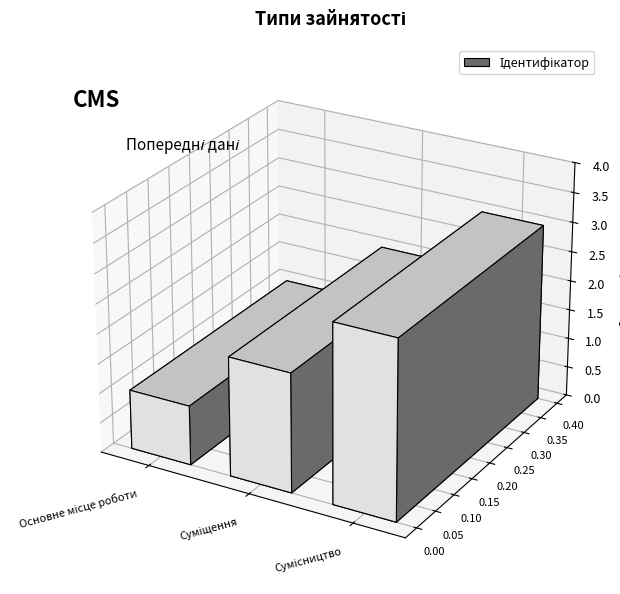

List the labels in order of value, smallest first.

Основне місце роботи, Суміщення, Сумісництво